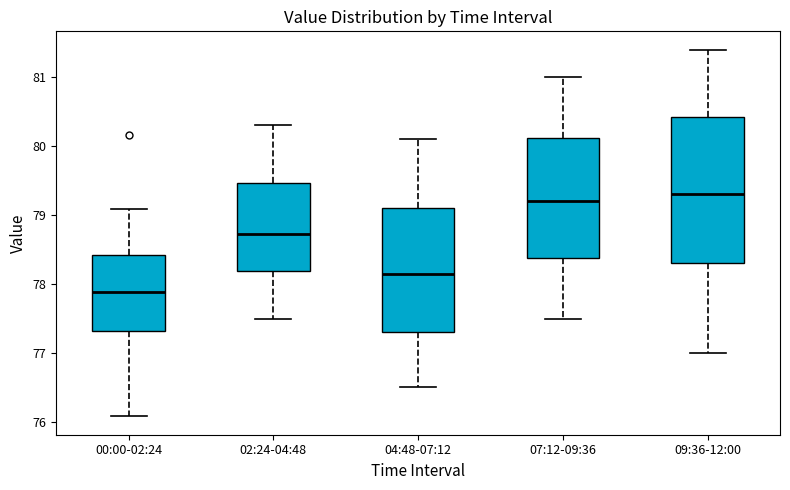

Where is the lower edge of the box for 09:36-12:00 on the y-axis? The values are not printed on the chart, so give them approximately, as read against the axis.

78.3